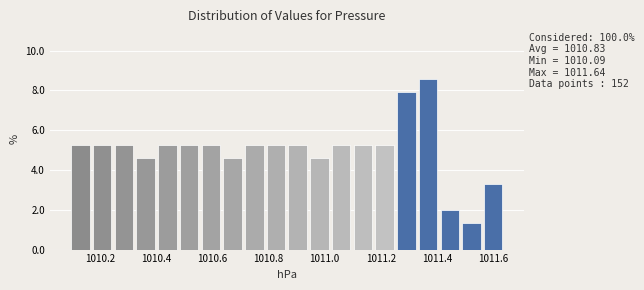

Read against the x-axis, roughly where is the centre of the tallest bar?

1011.36